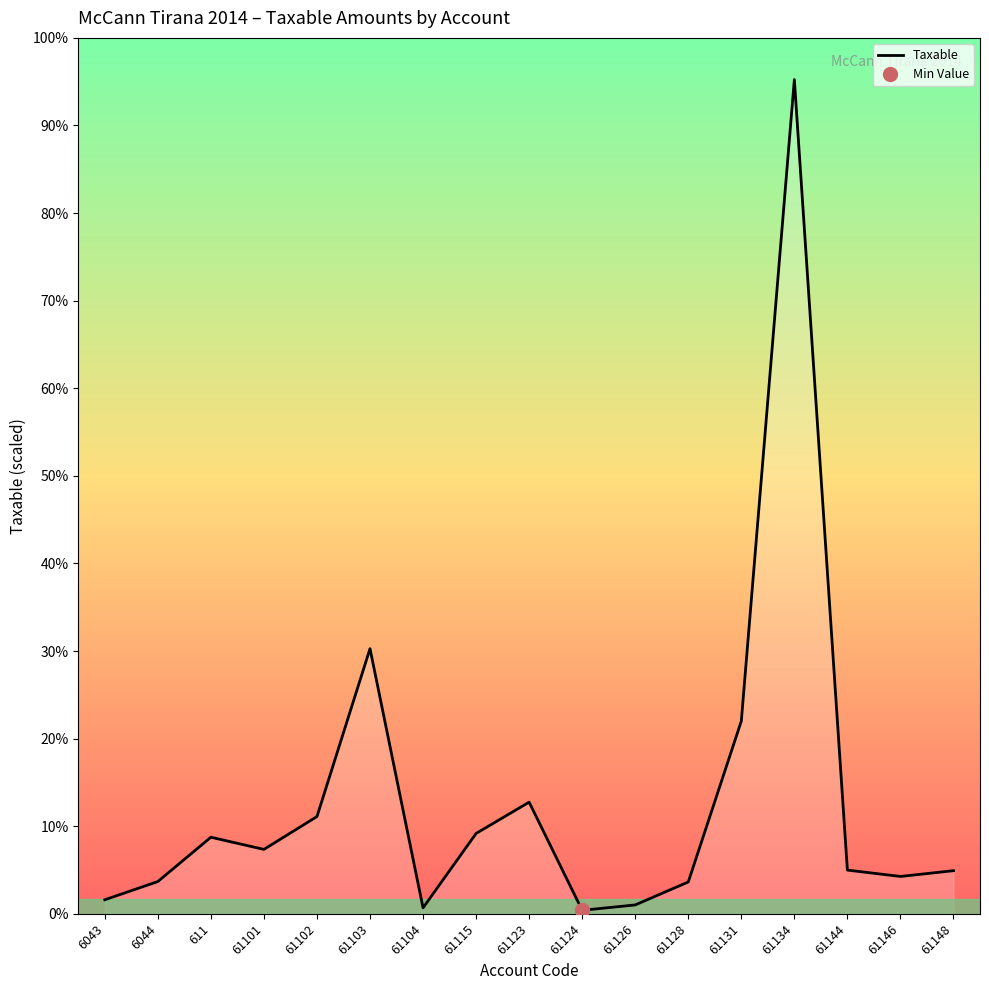

The chart shows a value of 1991862.2 at 61123. True or false?

True